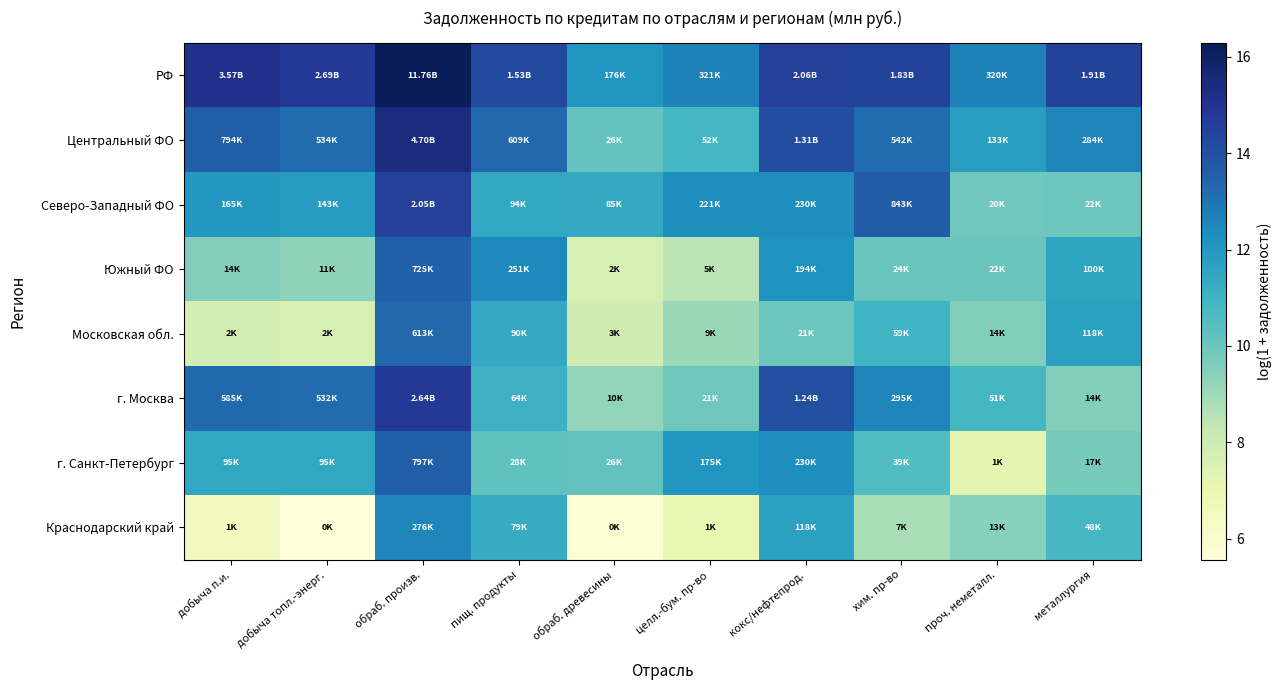

What is the smallest value displayed?

5.6